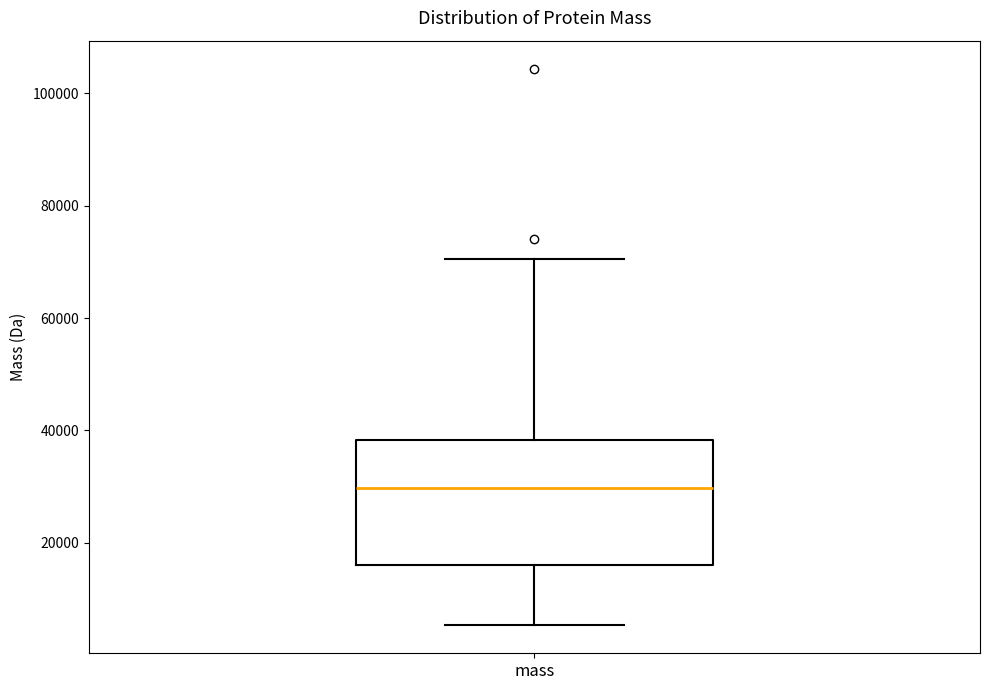

Read this box plot against the y-axis: the position of the median line, the range covered by the box, and the ends of both whiskers. The values are not printed on the chart, so give them approximately, as read against the axis.

median 30000, box 16000 to 38000, whiskers 6000 to 70000